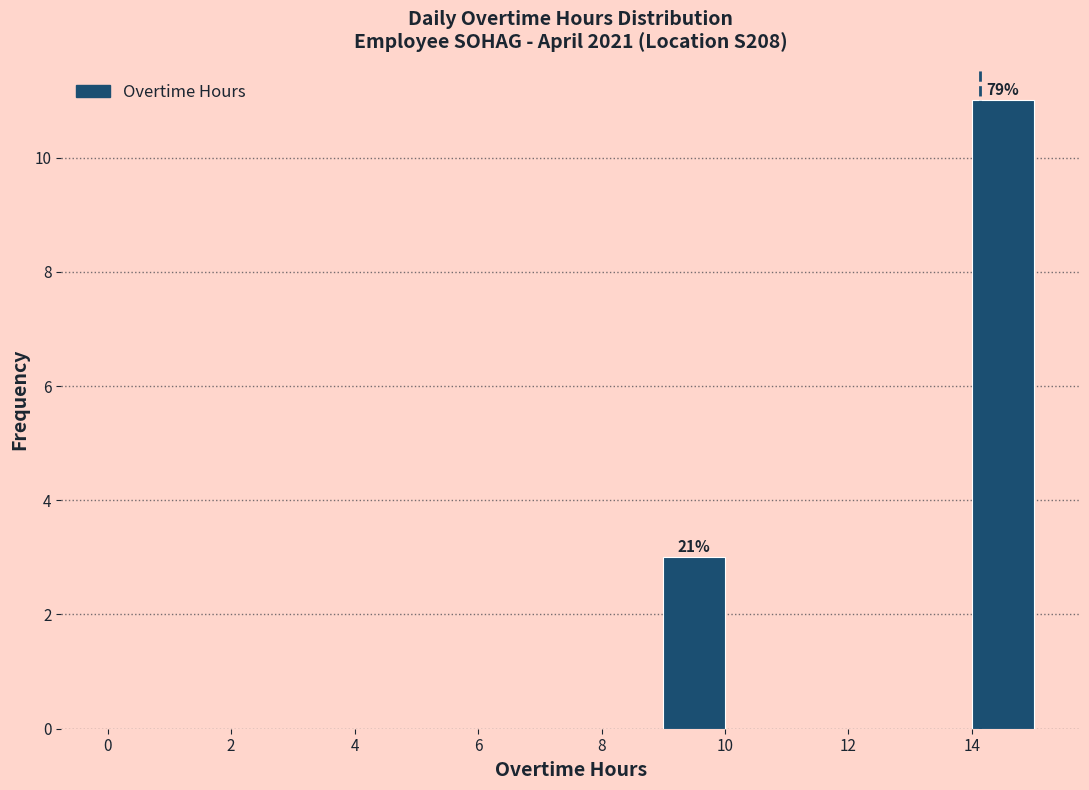

Which range on the x-axis has the tallest bar?

14 to 15